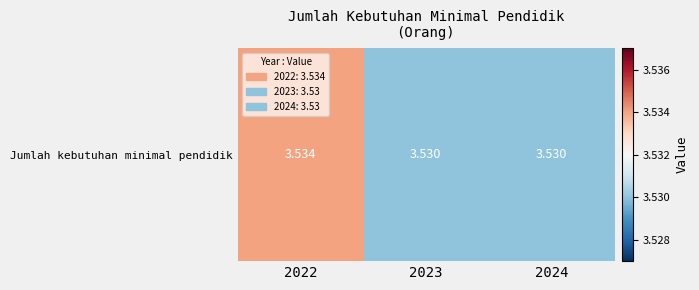

Count the values in the range 3 to 4.

3